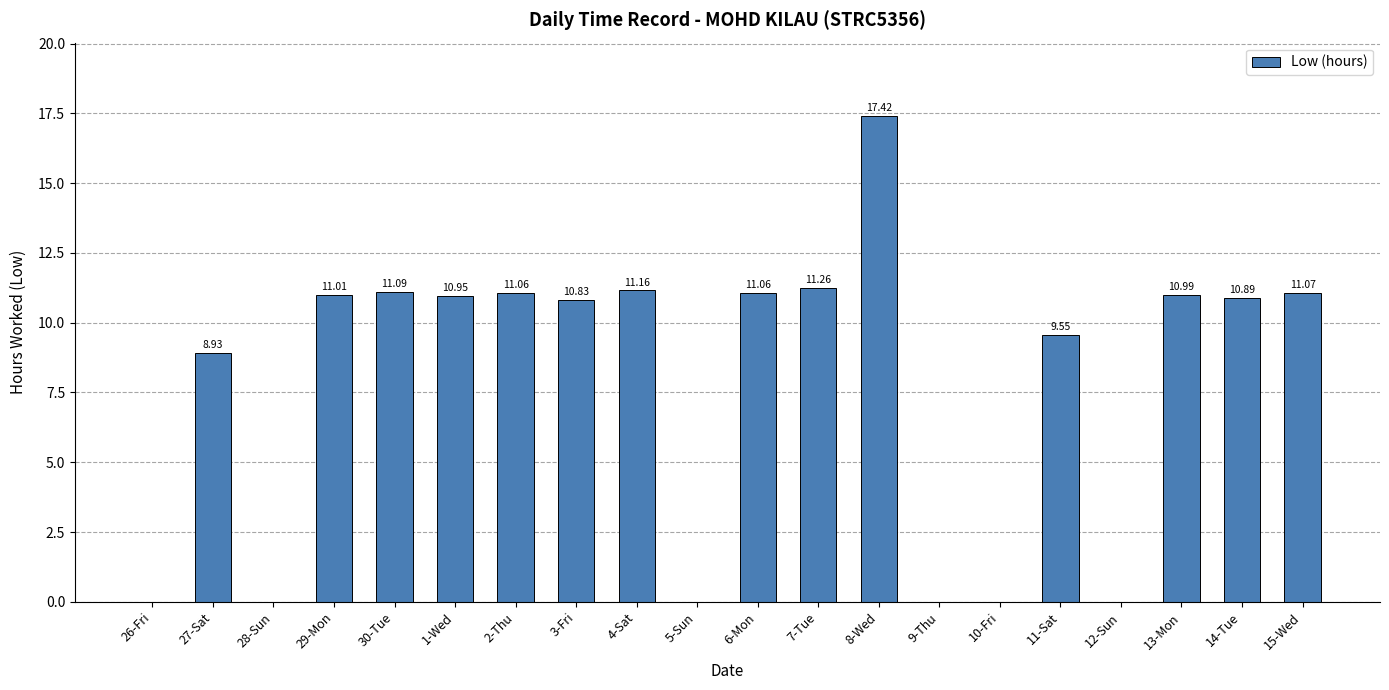

What is the sum of all values?

157.3